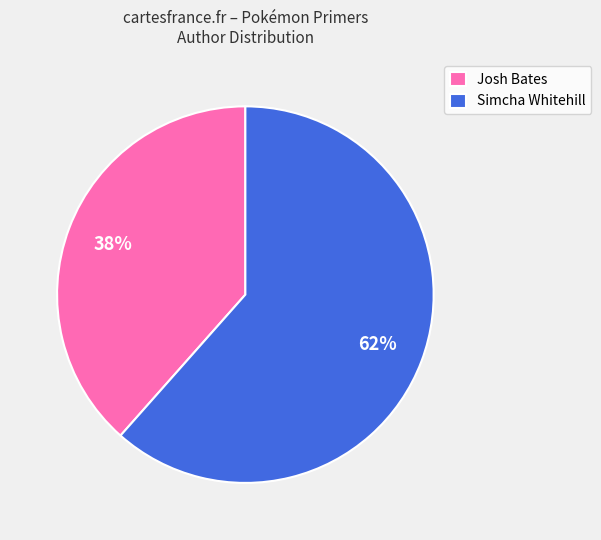

What is the largest slice in the pie chart?

Simcha Whitehill